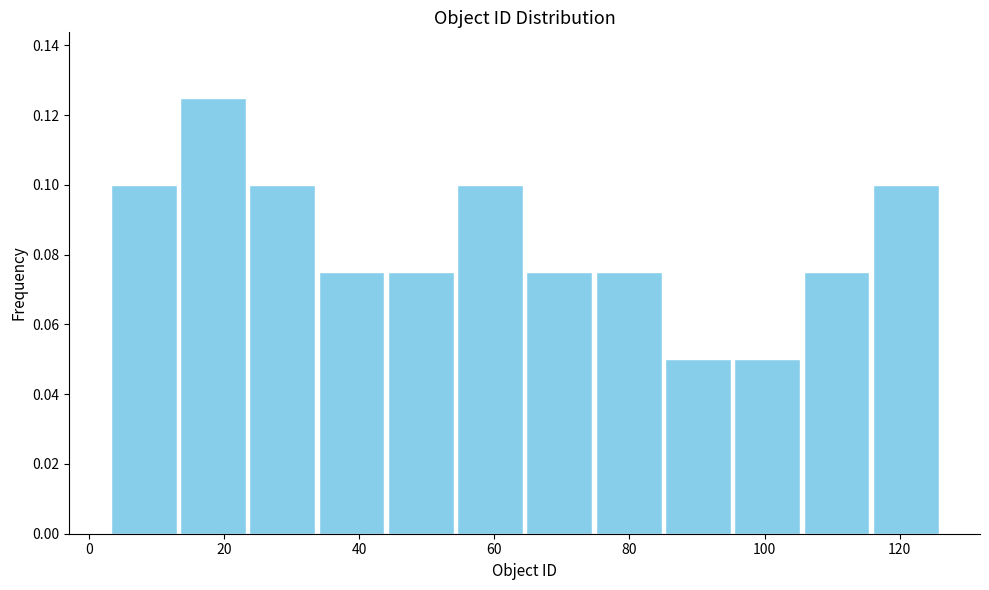

Over which range of the x-axis is the bar tallest?

14 to 24